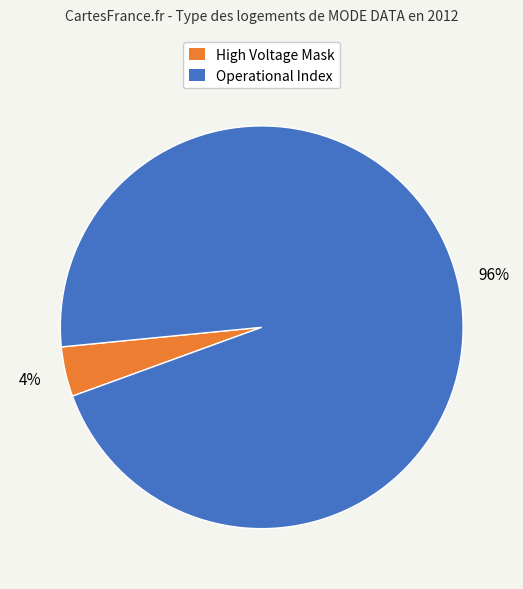

How many slices are in this pie chart?

2